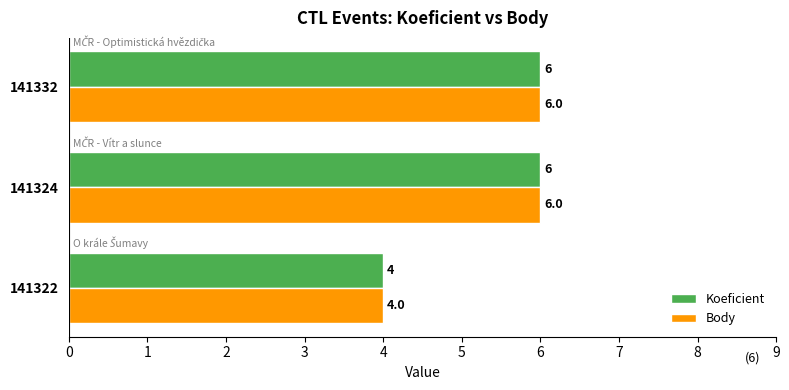

What is the maximum value for Body?

6